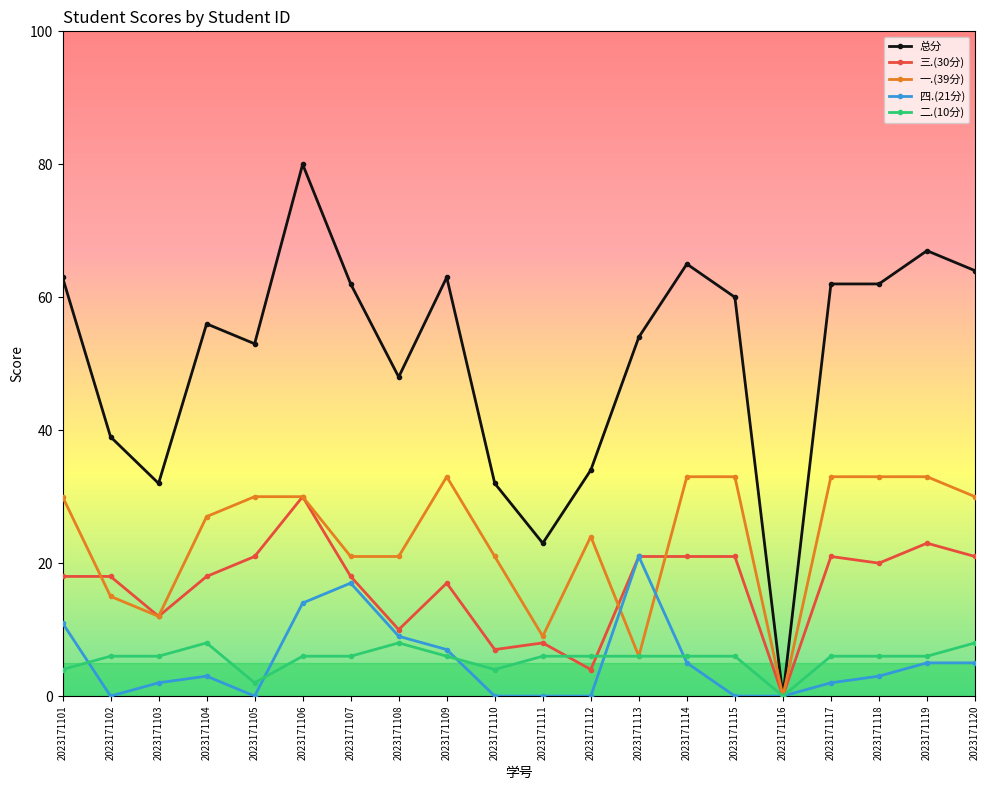

Is it true that 一.(39分) equals 30 at 2023171106?

True